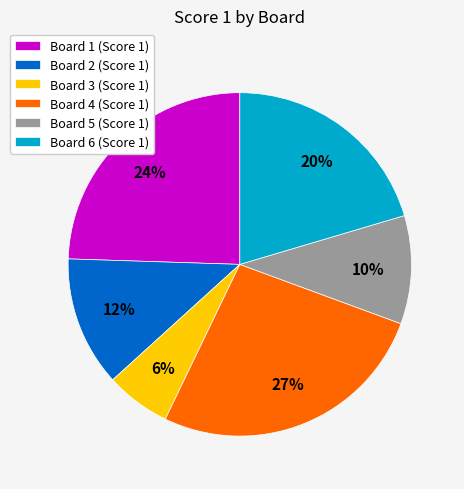

How many slices are in this pie chart?

6